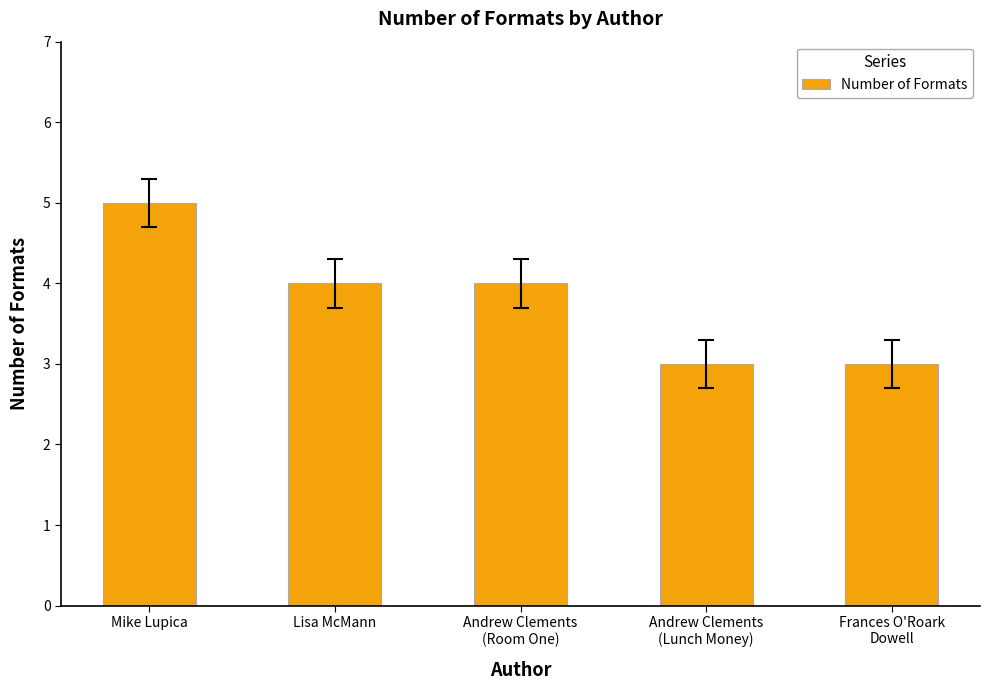

How many series are shown in this chart?

1